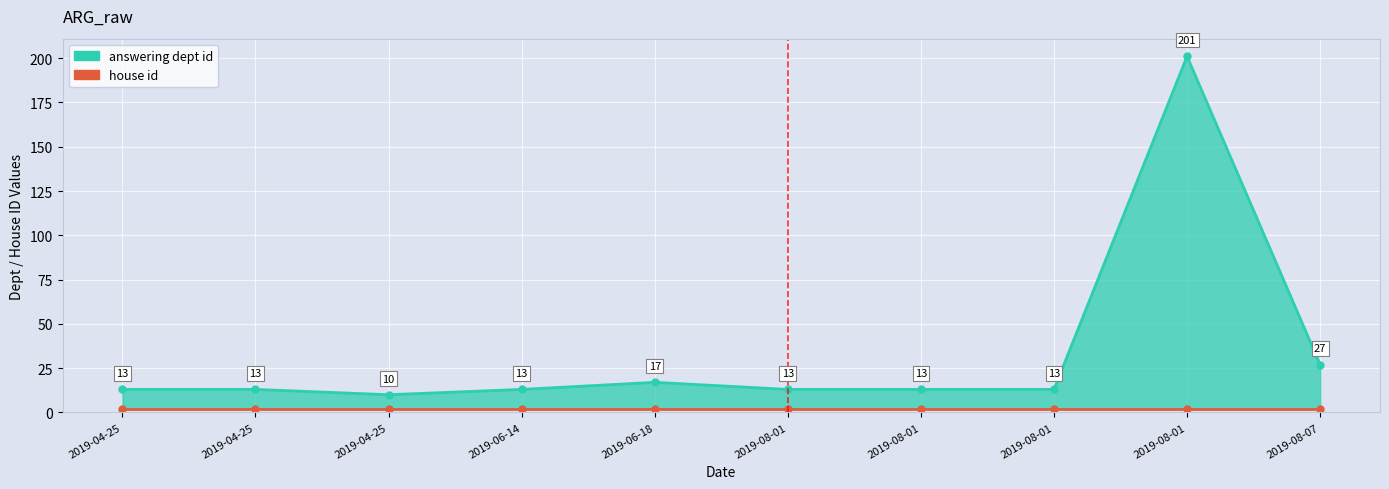

At which category does answering dept id reach its first local valley?

2019-04-25